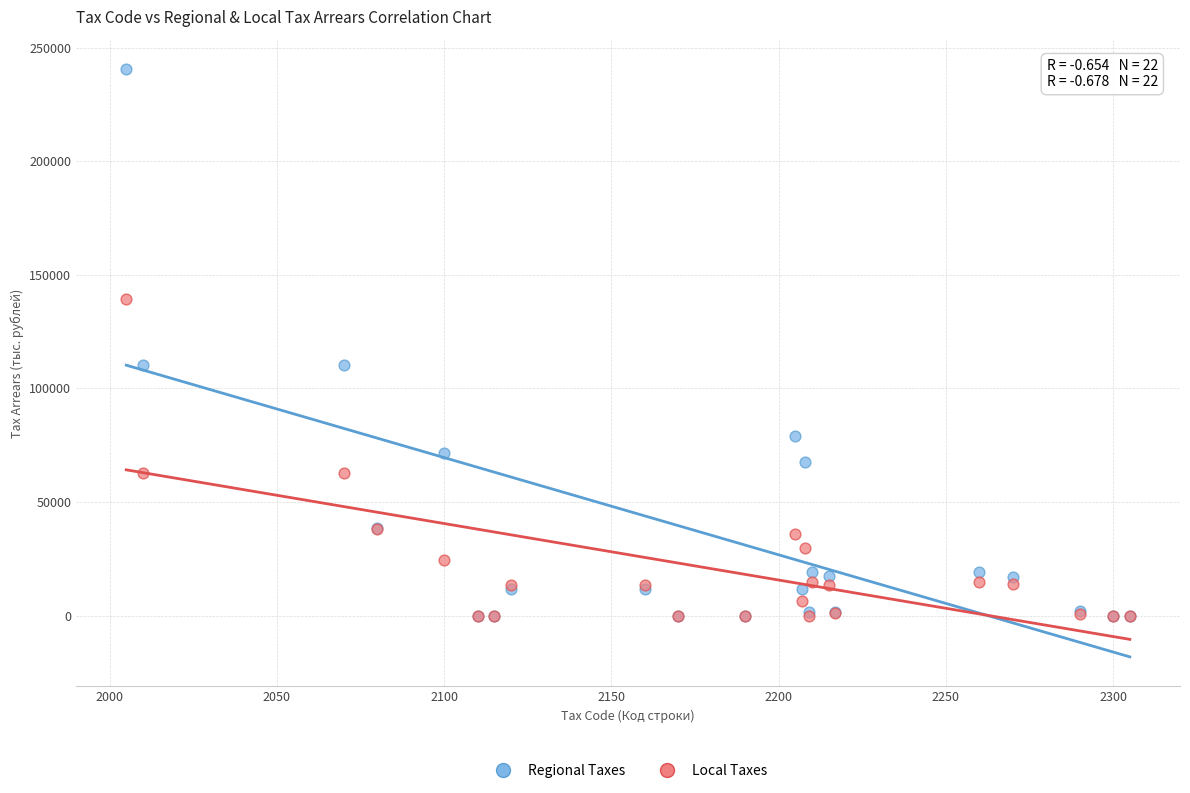

What are all the series names shown in the legend?

Regional Taxes, Local Taxes